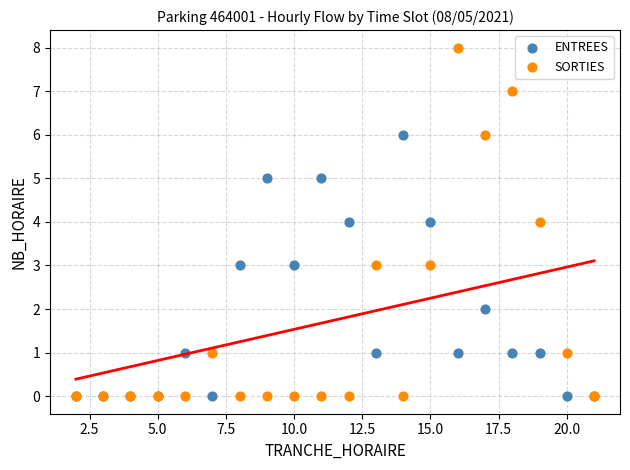

What are all the series names shown in the legend?

ENTREES, SORTIES